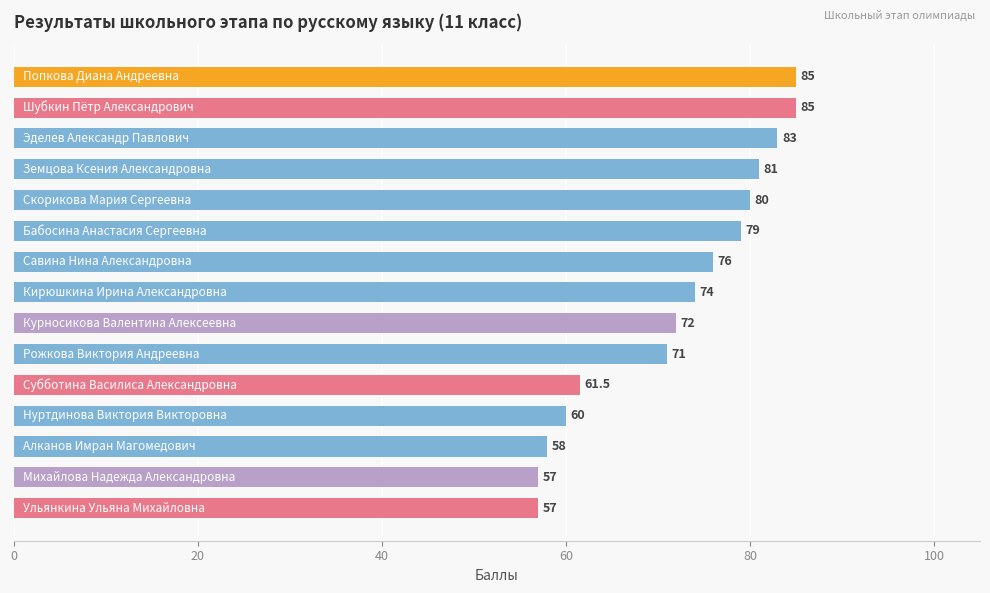

What is the difference between the maximum and minimum values?

28.0